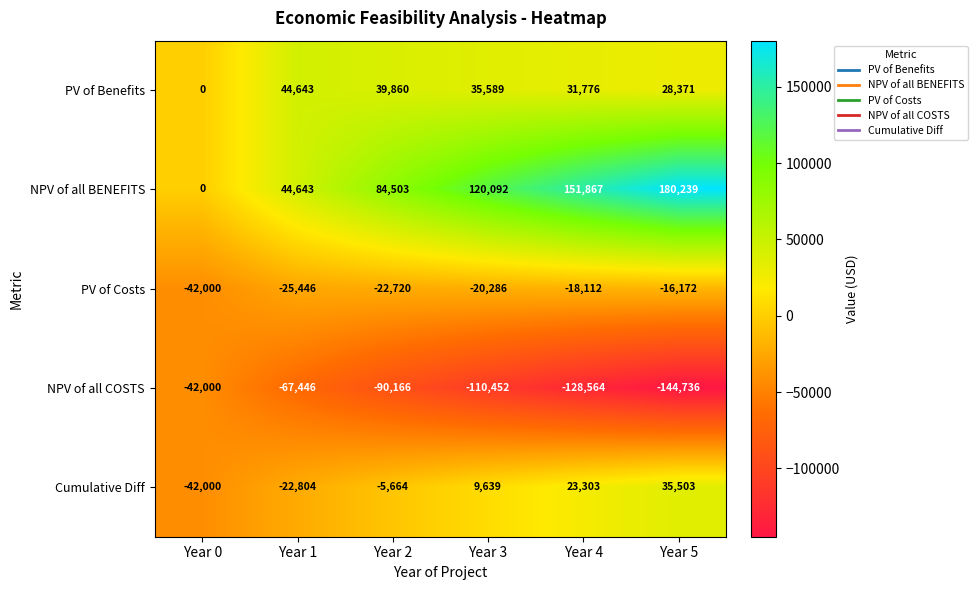

The value of PV of Costs at Year 5 is -16172. True or false?

True